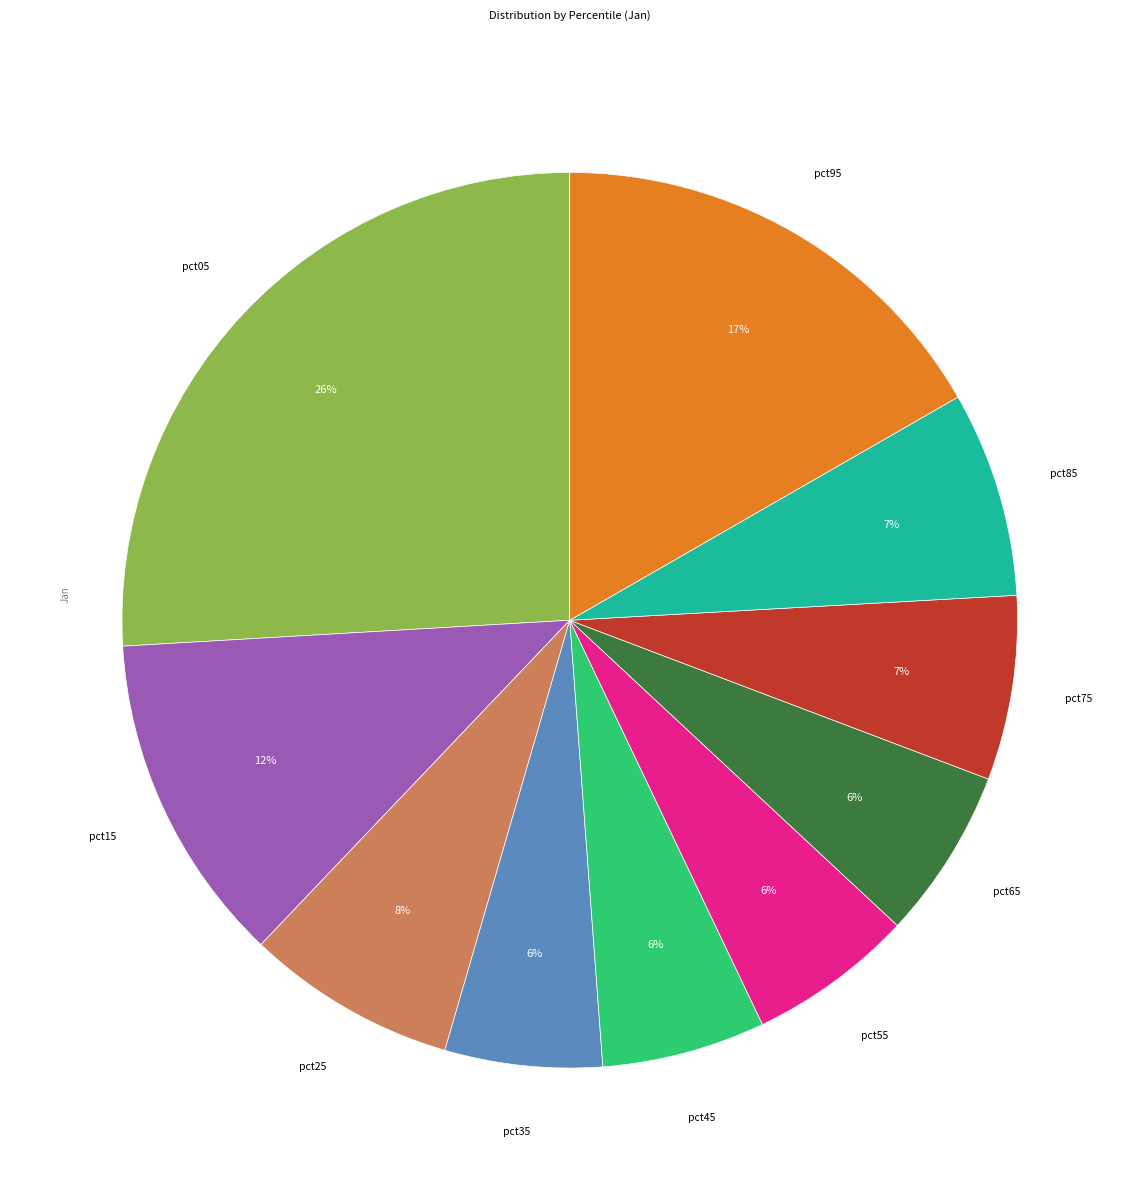

To the nearest percent, what is the difference between the largest and smallest slice percentages?

20%